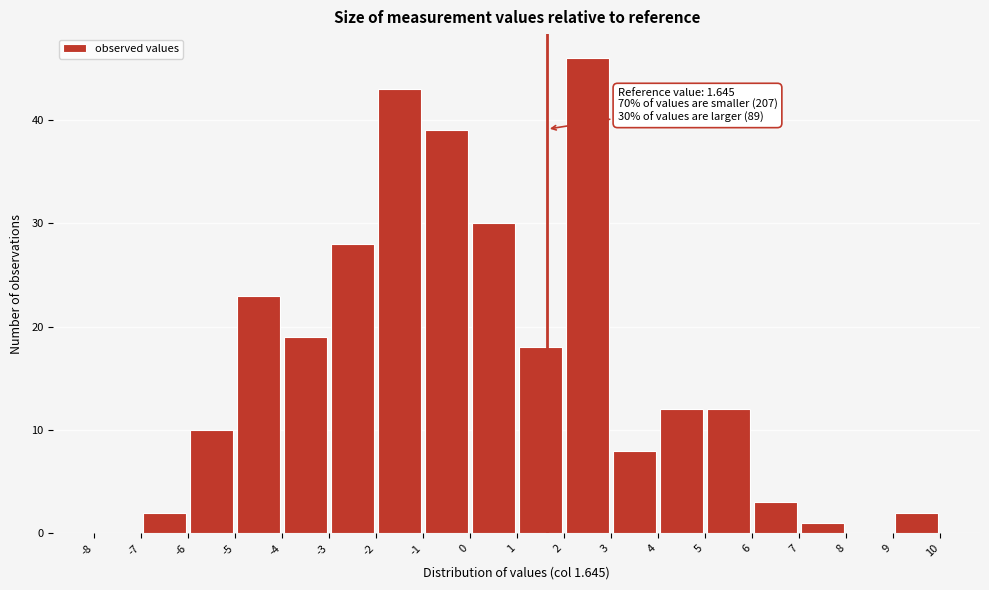

Which range on the x-axis has the tallest bar?

2 to 3